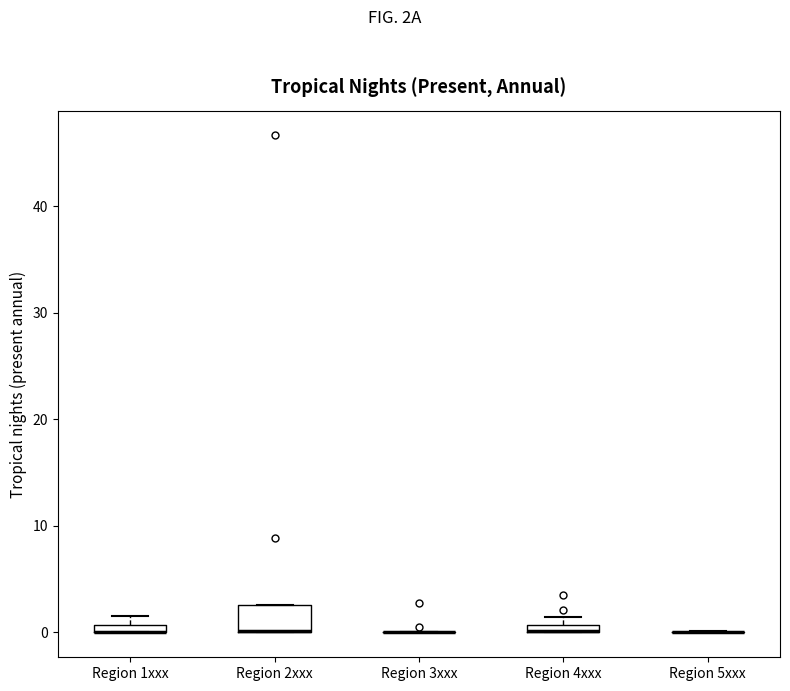

Comparing the boxes themselves (not the whiskers), which one is the tallest?

Region 2xxx